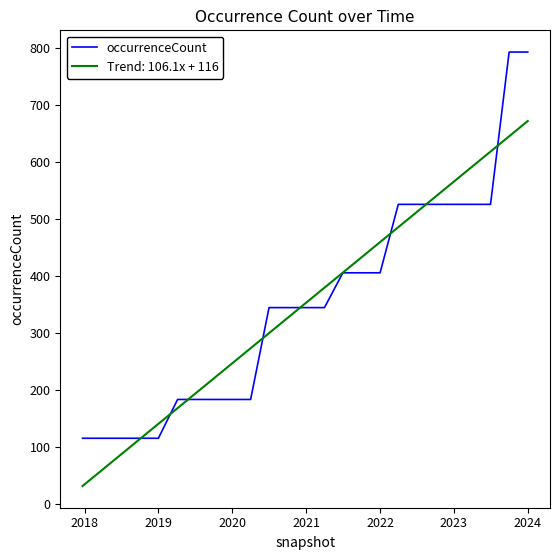

List the series in order of their peak value, lowest first.

Trend: 106.1x + 116, occurrenceCount